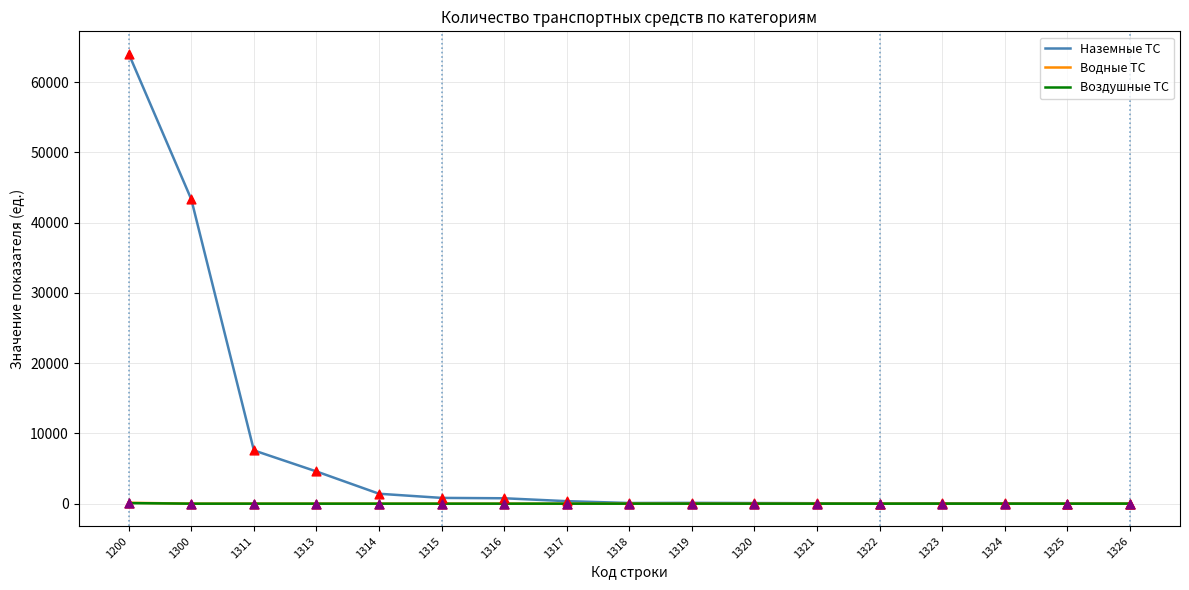

Is the value of Наземные ТС at 1200 greater than the value of Воздушные ТС at 1300?

Yes